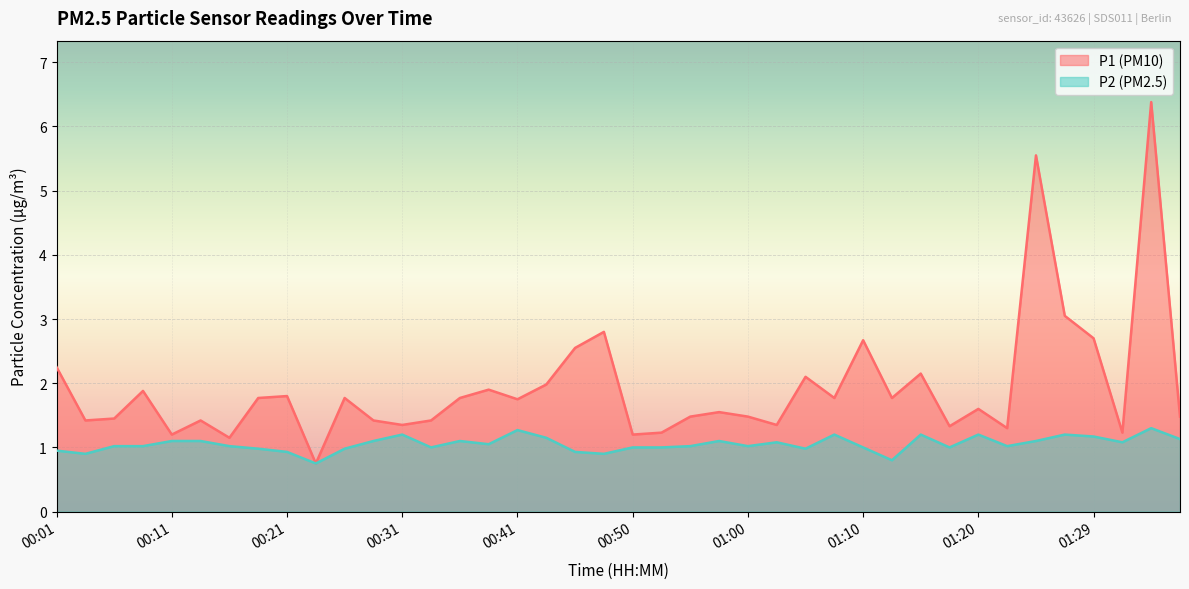

What is the average value of the P1 series?

1.9